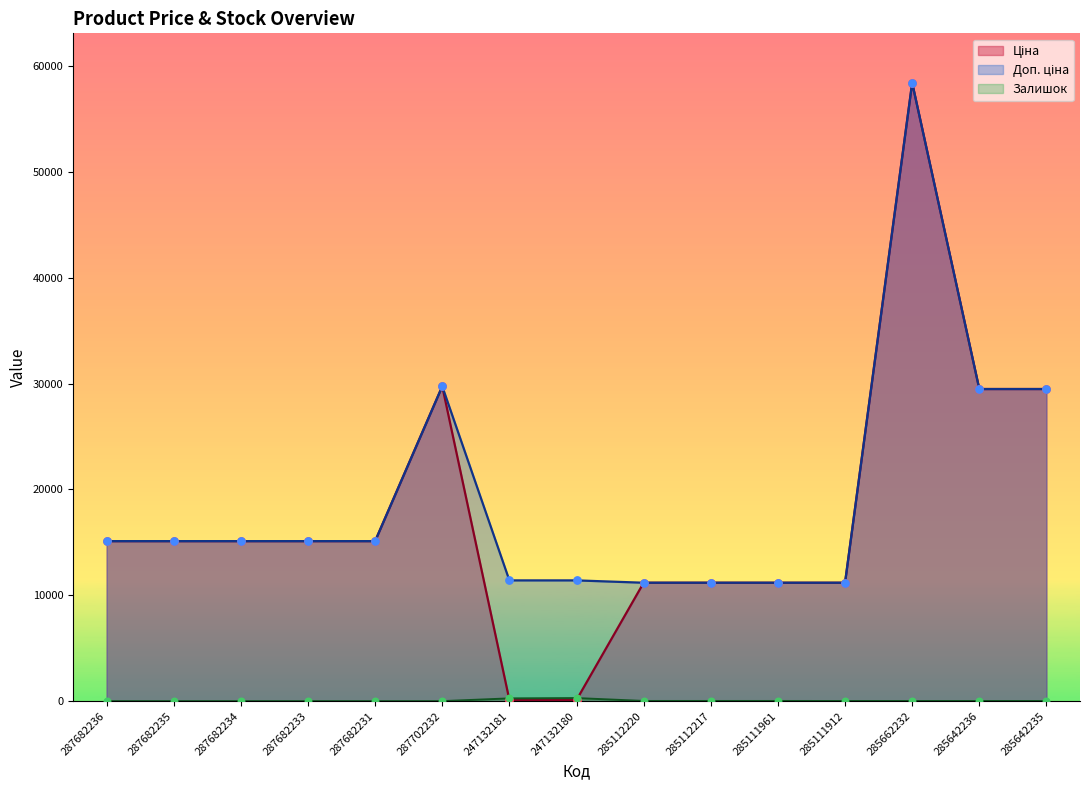

Is the value of Доп. ціна at 285662232 greater than the value of Залишок at 247132180?

Yes